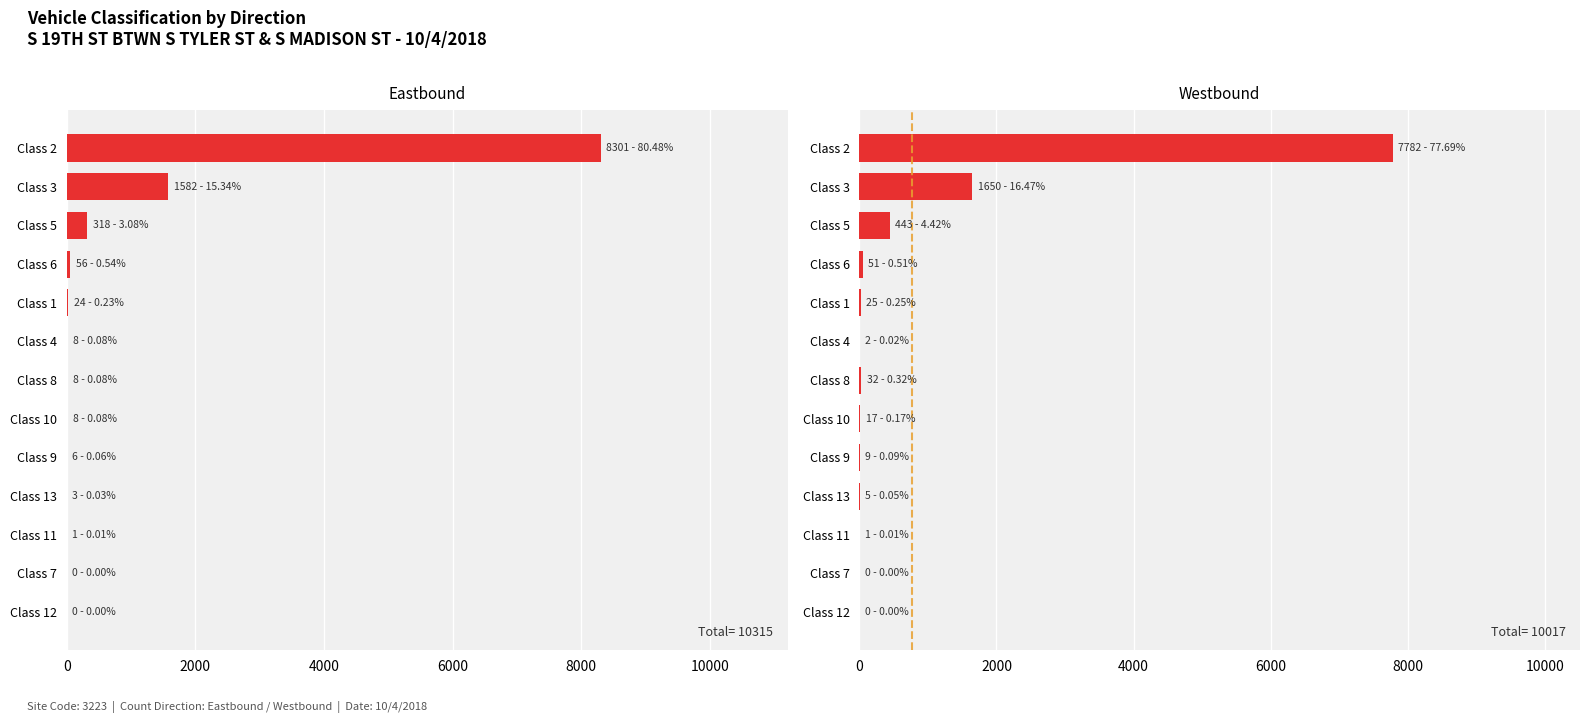

How many bars are there in each group?

2